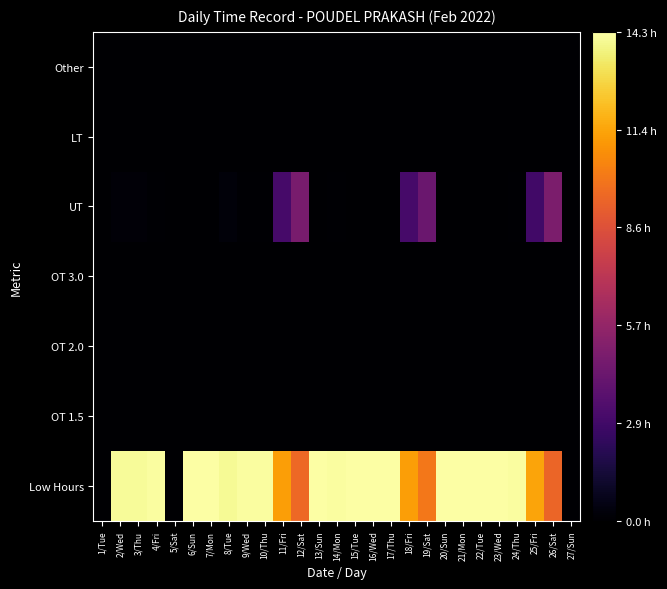

Reading left to right, transcribe all the data shown in this chart.

Low Hours: 1/Tue=0.0	2/Wed=1.0	3/Thu=1.0	4/Fri=1.0	5/Sat=0.0	6/Sun=1.0	7/Mon=1.0	8/Tue=1.0	9/Wed=1.0	10/Thu=1.0	11/Fri=0.8	12/Sat=0.7	13/Sun=1.0	14/Mon=1.0	15/Tue=1.0	16/Wed=1.0	17/Thu=1.0	18/Fri=0.8	19/Sat=0.7	20/Sun=1.0	21/Mon=1.0	22/Tue=1.0	23/Wed=1.0	24/Thu=1.0	25/Fri=0.8	26/Sat=0.7	27/Sun=0.0
OT 1.5: 1/Tue=0.0	2/Wed=0.0	3/Thu=0.0	4/Fri=0.0	5/Sat=0.0	6/Sun=0.0	7/Mon=0.0	8/Tue=0.0	9/Wed=0.0	10/Thu=0.0	11/Fri=0.0	12/Sat=0.0	13/Sun=0.0	14/Mon=0.0	15/Tue=0.0	16/Wed=0.0	17/Thu=0.0	18/Fri=0.0	19/Sat=0.0	20/Sun=0.0	21/Mon=0.0	22/Tue=0.0	23/Wed=0.0	24/Thu=0.0	25/Fri=0.0	26/Sat=0.0	27/Sun=0.0
OT 2.0: 1/Tue=0.0	2/Wed=0.0	3/Thu=0.0	4/Fri=0.0	5/Sat=0.0	6/Sun=0.0	7/Mon=0.0	8/Tue=0.0	9/Wed=0.0	10/Thu=0.0	11/Fri=0.0	12/Sat=0.0	13/Sun=0.0	14/Mon=0.0	15/Tue=0.0	16/Wed=0.0	17/Thu=0.0	18/Fri=0.0	19/Sat=0.0	20/Sun=0.0	21/Mon=0.0	22/Tue=0.0	23/Wed=0.0	24/Thu=0.0	25/Fri=0.0	26/Sat=0.0	27/Sun=0.0
OT 3.0: 1/Tue=0.0	2/Wed=0.0	3/Thu=0.0	4/Fri=0.0	5/Sat=0.0	6/Sun=0.0	7/Mon=0.0	8/Tue=0.0	9/Wed=0.0	10/Thu=0.0	11/Fri=0.0	12/Sat=0.0	13/Sun=0.0	14/Mon=0.0	15/Tue=0.0	16/Wed=0.0	17/Thu=0.0	18/Fri=0.0	19/Sat=0.0	20/Sun=0.0	21/Mon=0.0	22/Tue=0.0	23/Wed=0.0	24/Thu=0.0	25/Fri=0.0	26/Sat=0.0	27/Sun=0.0
UT: 1/Tue=0.0	2/Wed=0.0	3/Thu=0.0	4/Fri=0.0	5/Sat=0.0	6/Sun=0.0	7/Mon=0.0	8/Tue=0.0	9/Wed=0.0	10/Thu=0.0	11/Fri=0.2	12/Sat=0.3	13/Sun=0.0	14/Mon=0.0	15/Tue=0.0	16/Wed=0.0	17/Thu=0.0	18/Fri=0.2	19/Sat=0.3	20/Sun=0.0	21/Mon=0.0	22/Tue=0.0	23/Wed=0.0	24/Thu=0.0	25/Fri=0.2	26/Sat=0.3	27/Sun=0.0
LT: 1/Tue=0.0	2/Wed=0.0	3/Thu=0.0	4/Fri=0.0	5/Sat=0.0	6/Sun=0.0	7/Mon=0.0	8/Tue=0.0	9/Wed=0.0	10/Thu=0.0	11/Fri=0.0	12/Sat=0.0	13/Sun=0.0	14/Mon=0.0	15/Tue=0.0	16/Wed=0.0	17/Thu=0.0	18/Fri=0.0	19/Sat=0.0	20/Sun=0.0	21/Mon=0.0	22/Tue=0.0	23/Wed=0.0	24/Thu=0.0	25/Fri=0.0	26/Sat=0.0	27/Sun=0.0
Other: 1/Tue=0.0	2/Wed=0.0	3/Thu=0.0	4/Fri=0.0	5/Sat=0.0	6/Sun=0.0	7/Mon=0.0	8/Tue=0.0	9/Wed=0.0	10/Thu=0.0	11/Fri=0.0	12/Sat=0.0	13/Sun=0.0	14/Mon=0.0	15/Tue=0.0	16/Wed=0.0	17/Thu=0.0	18/Fri=0.0	19/Sat=0.0	20/Sun=0.0	21/Mon=0.0	22/Tue=0.0	23/Wed=0.0	24/Thu=0.0	25/Fri=0.0	26/Sat=0.0	27/Sun=0.0